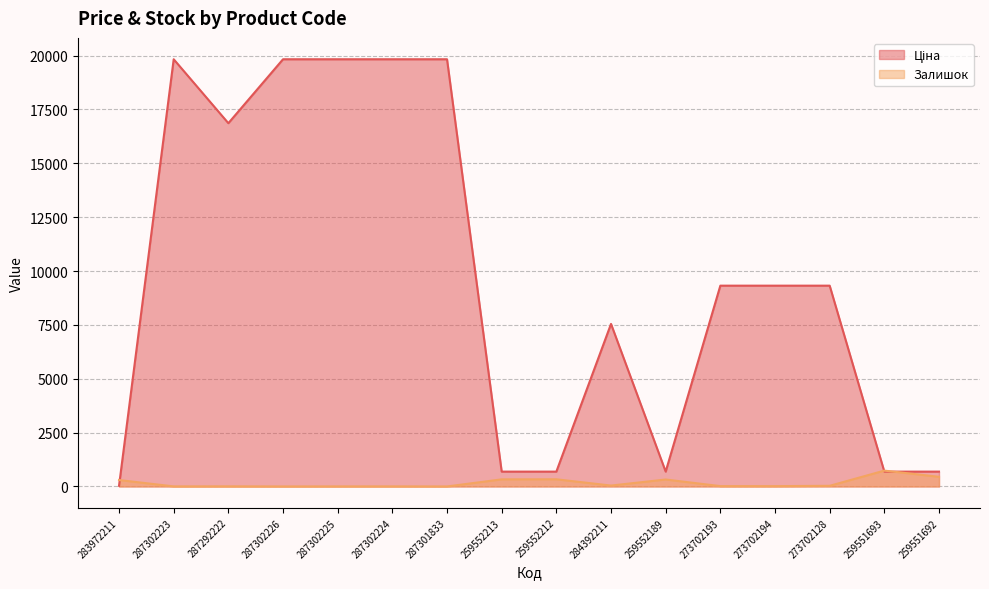

What is the difference between the second highest and minimum values in the Залишок series?

448.0